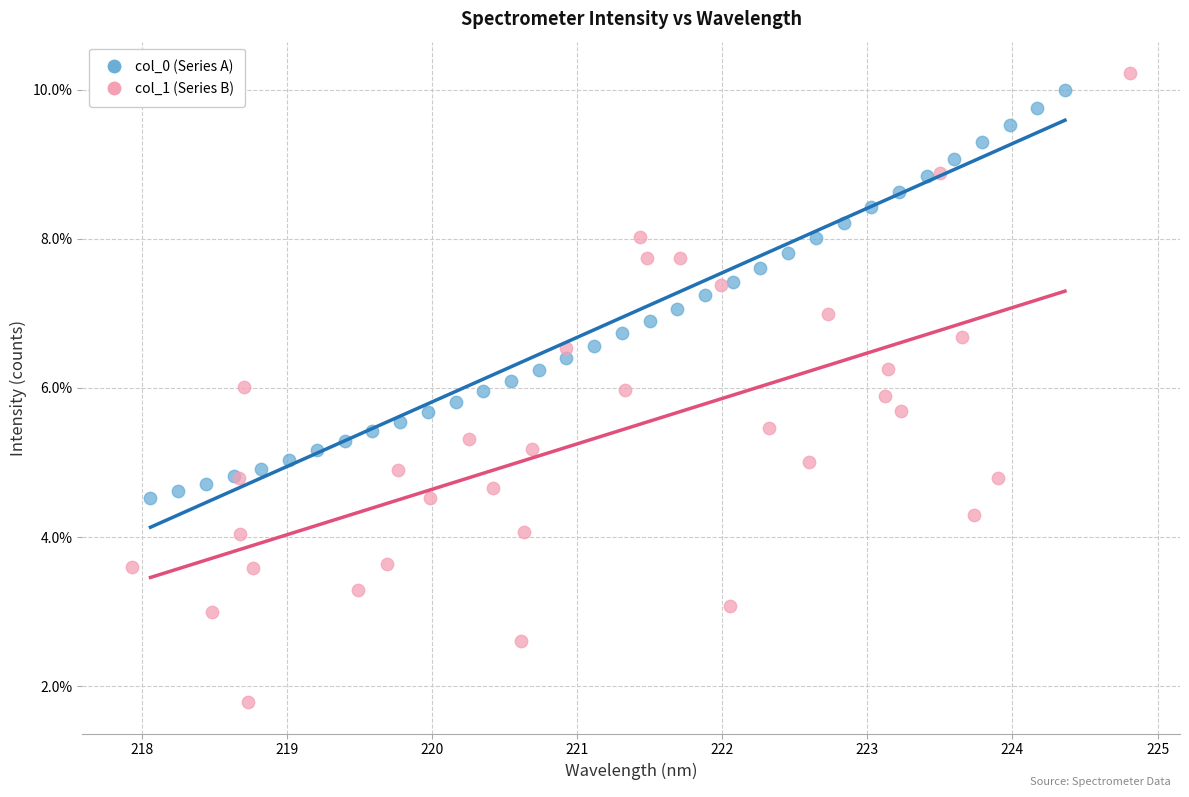

Which series reaches the maximum Y coordinate?

col_1 (Series B)